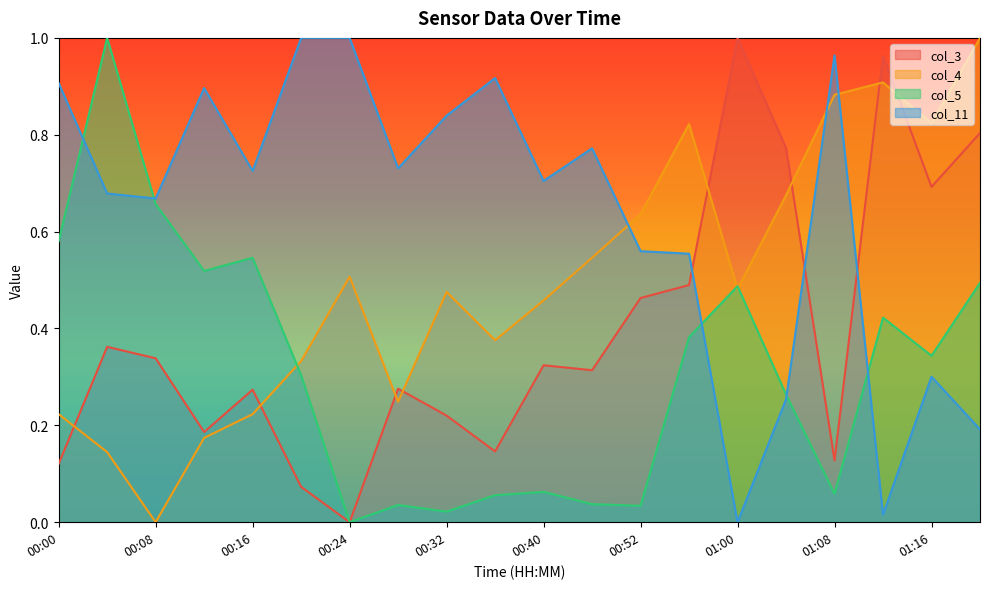

Is it true that col_4 equals 1.6 at 01:20?

False